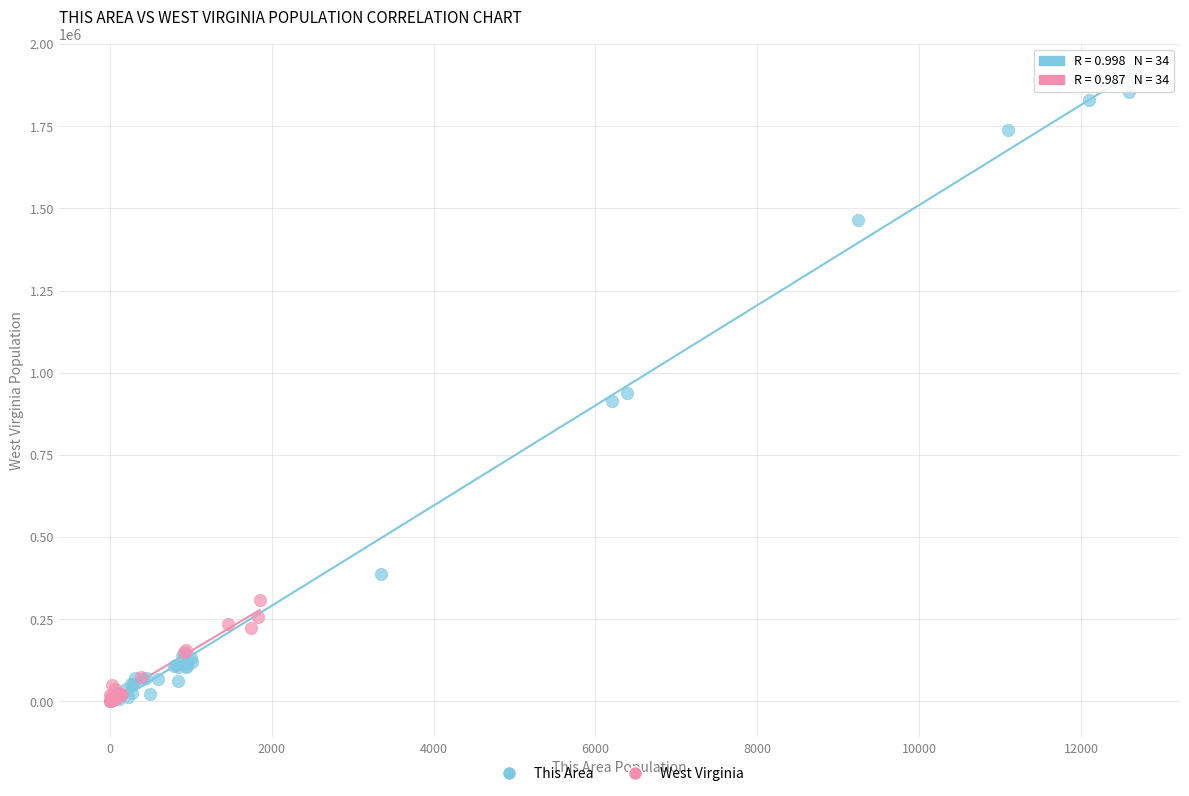

Which series has the largest Y range (max minus min)?

This Area